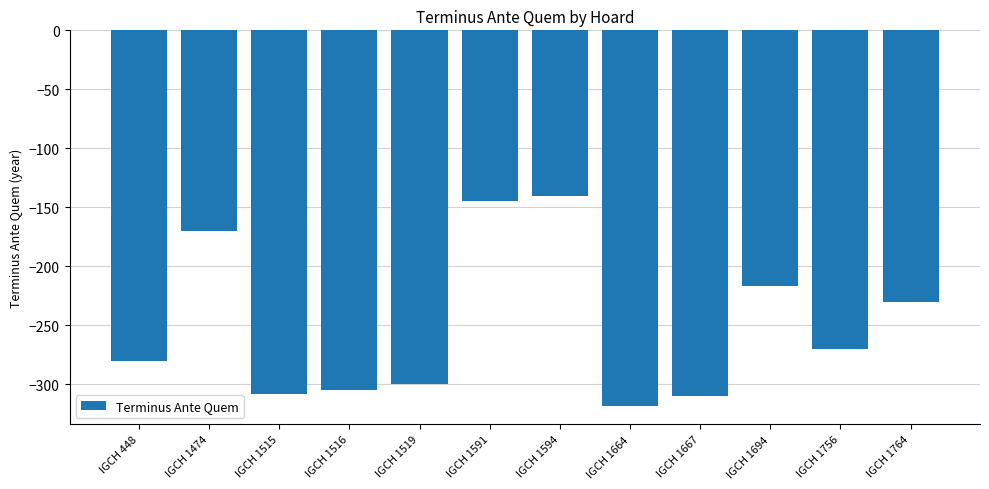

Is it true that the value at IGCH 1474 is -56?

False